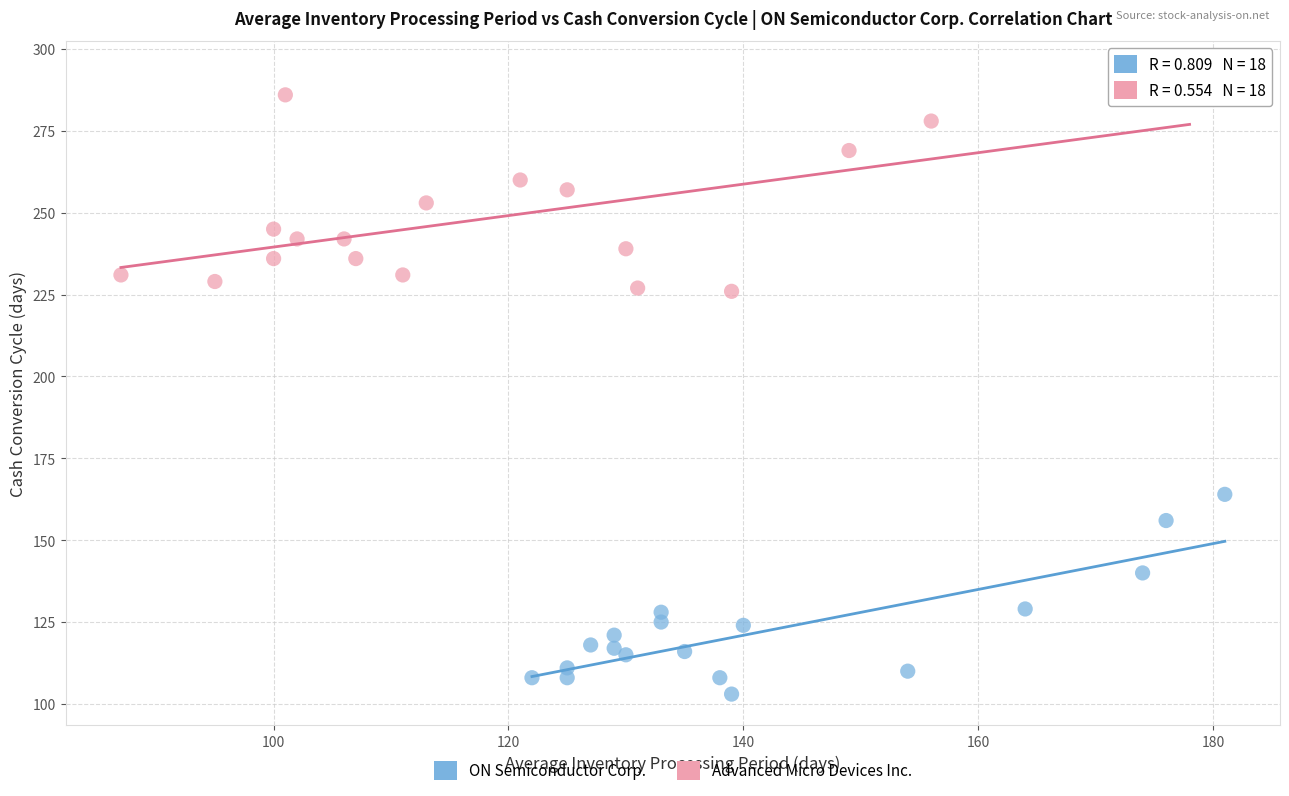

Which series has the widest spread of Y values?

Advanced Micro Devices Inc.